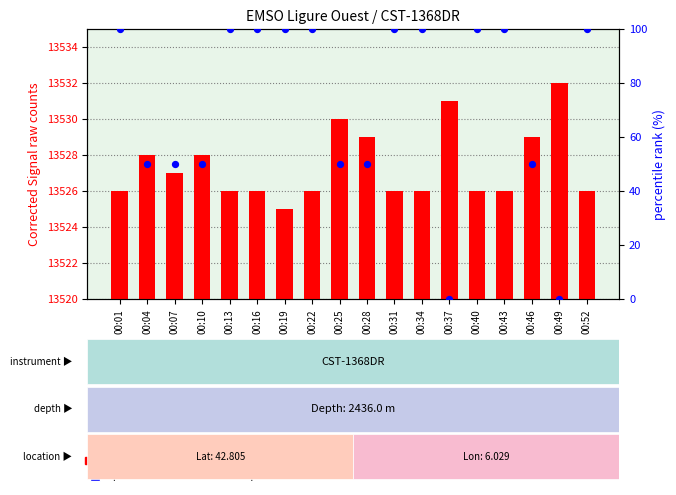

Which series has the largest total across all categories?

Corrected Signal raw counts